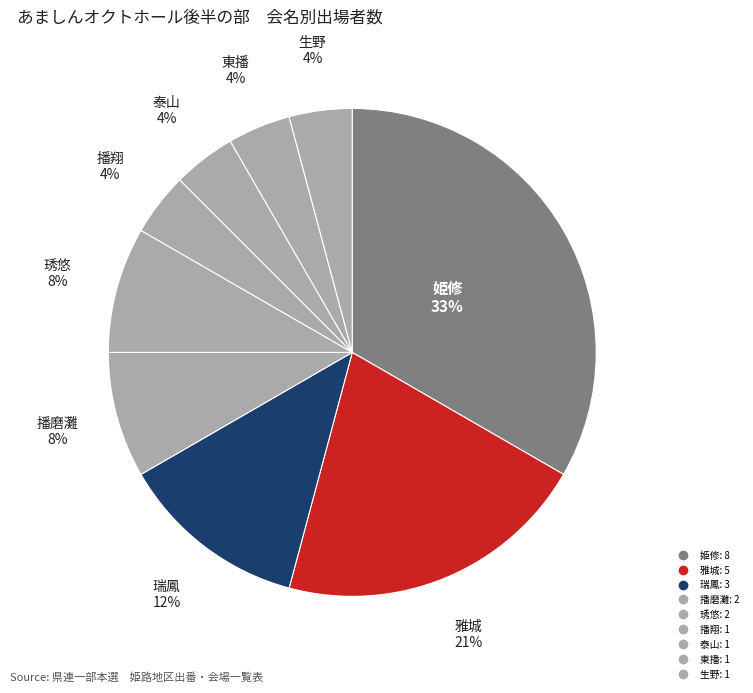

To the nearest percent, what portion does 東播 represent?

4%